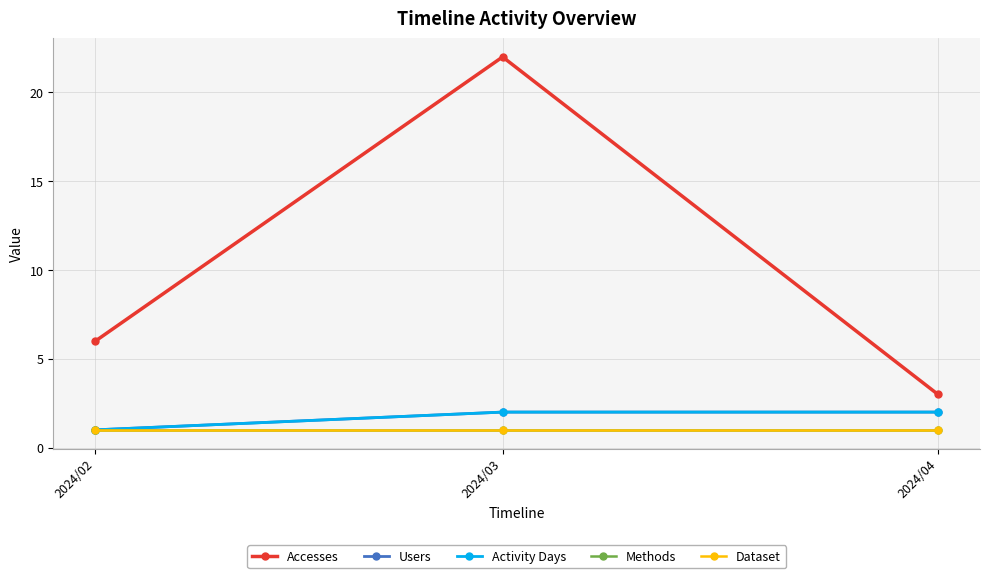

Reading left to right, what are all the values shown in this chart?

Accesses: 6	22	3
Users: 1	2	2
Activity Days: 1	2	2
Methods: 1	1	1
Dataset: 1	1	1